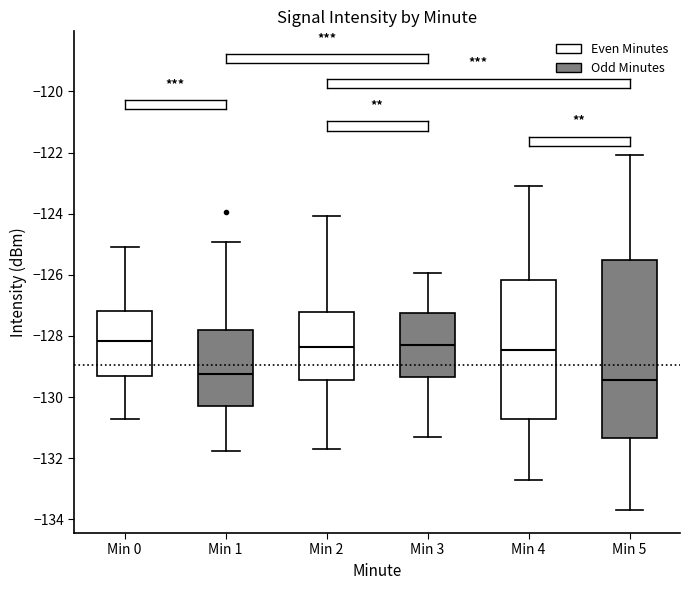

Reading left to right, transcribe this box plot: for each box, give where its median line is, the range the box spans, and where its two whiskers end, as read against the y-axis. The values are not printed on the chart, so give them approximately, as read against the axis.

Min 0: median -128.2, box -129.4 to -127.2, whiskers -130.8 to -125.0
Min 1: median -129.2, box -130.2 to -127.8, whiskers -131.8 to -125.0
Min 2: median -128.4, box -129.4 to -127.2, whiskers -131.8 to -124.0
Min 3: median -128.4, box -129.4 to -127.2, whiskers -131.4 to -126.0
Min 4: median -128.4, box -130.8 to -126.2, whiskers -132.8 to -123.0
Min 5: median -129.4, box -131.4 to -125.6, whiskers -133.8 to -122.0